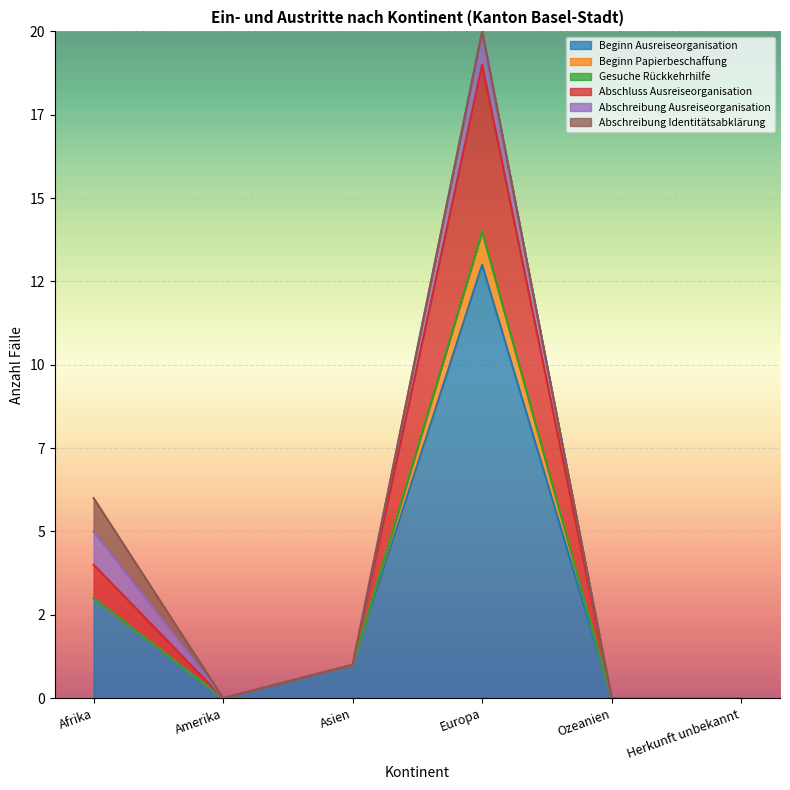

Which series has the largest total across all categories?

Beginn Ausreiseorganisation